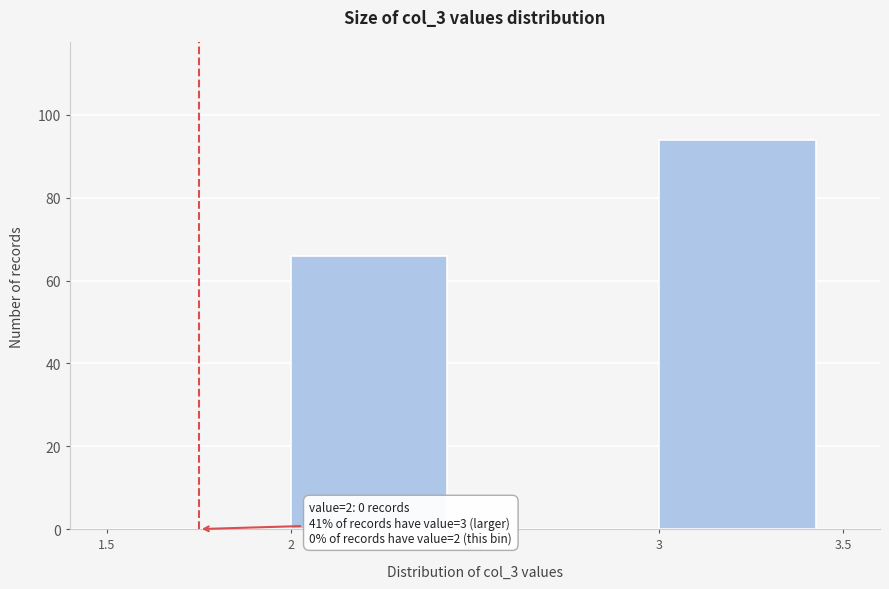

Which range on the x-axis has the tallest bar?

3 to 3.5